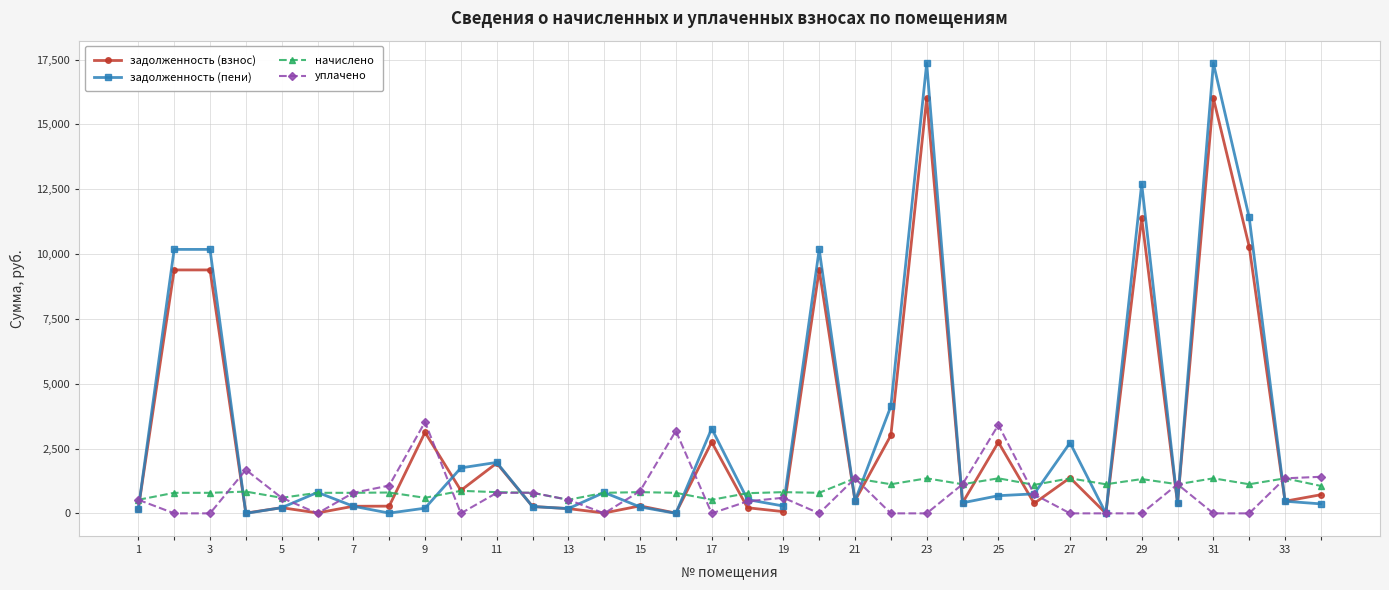

True or false: уплачено and задолженность (пени) intersect in this chart.

True